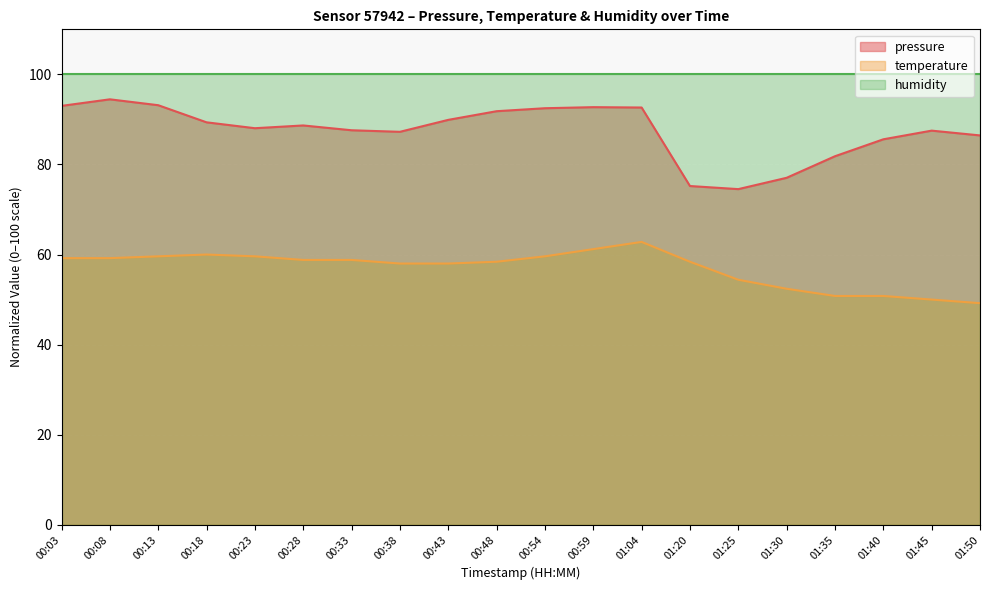

What is the sum of all temperature values?

1139.2